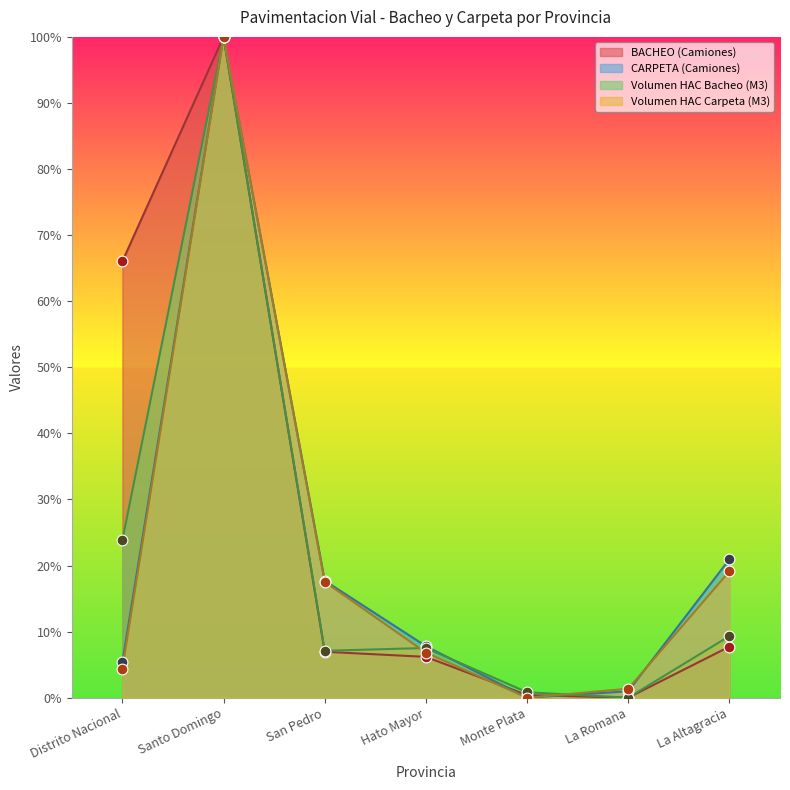

At which category is the sum across all series the highest?

Santo Domingo